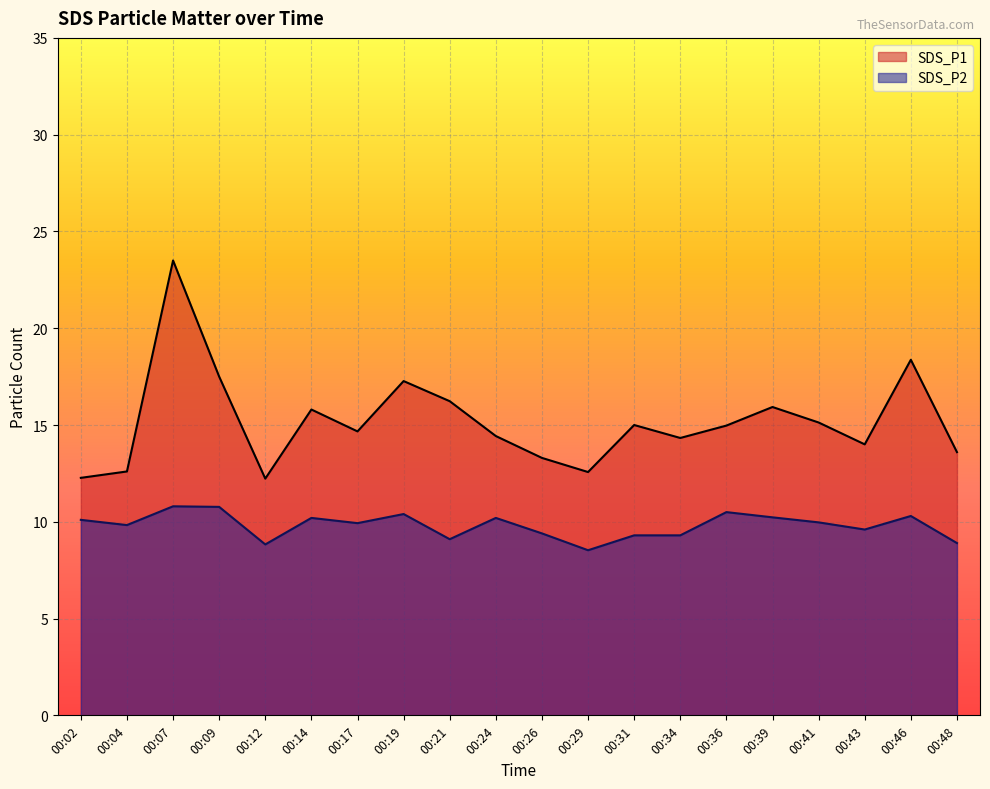

Read the SDS_P2 value at 00:46.

10.3